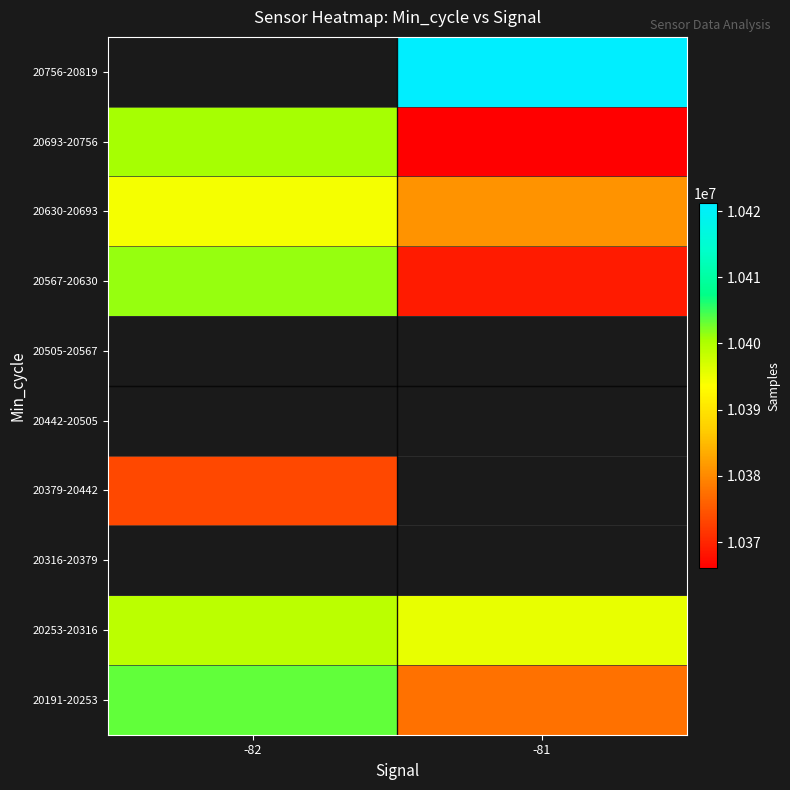

What is the spread (max minus min) of values at -81?

55175.0